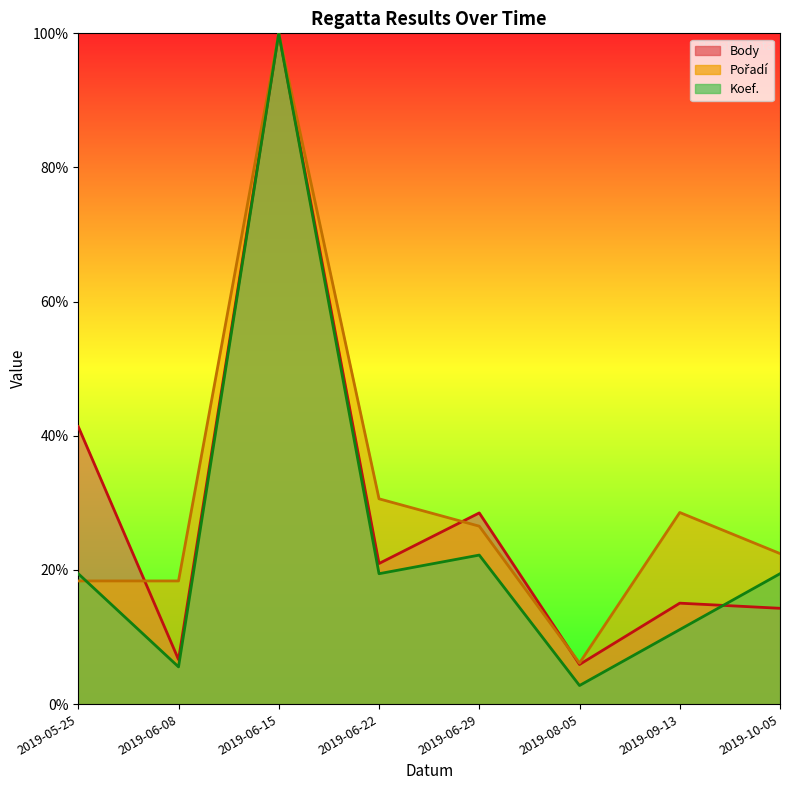

What is the average value of the Koef. series?

25.0